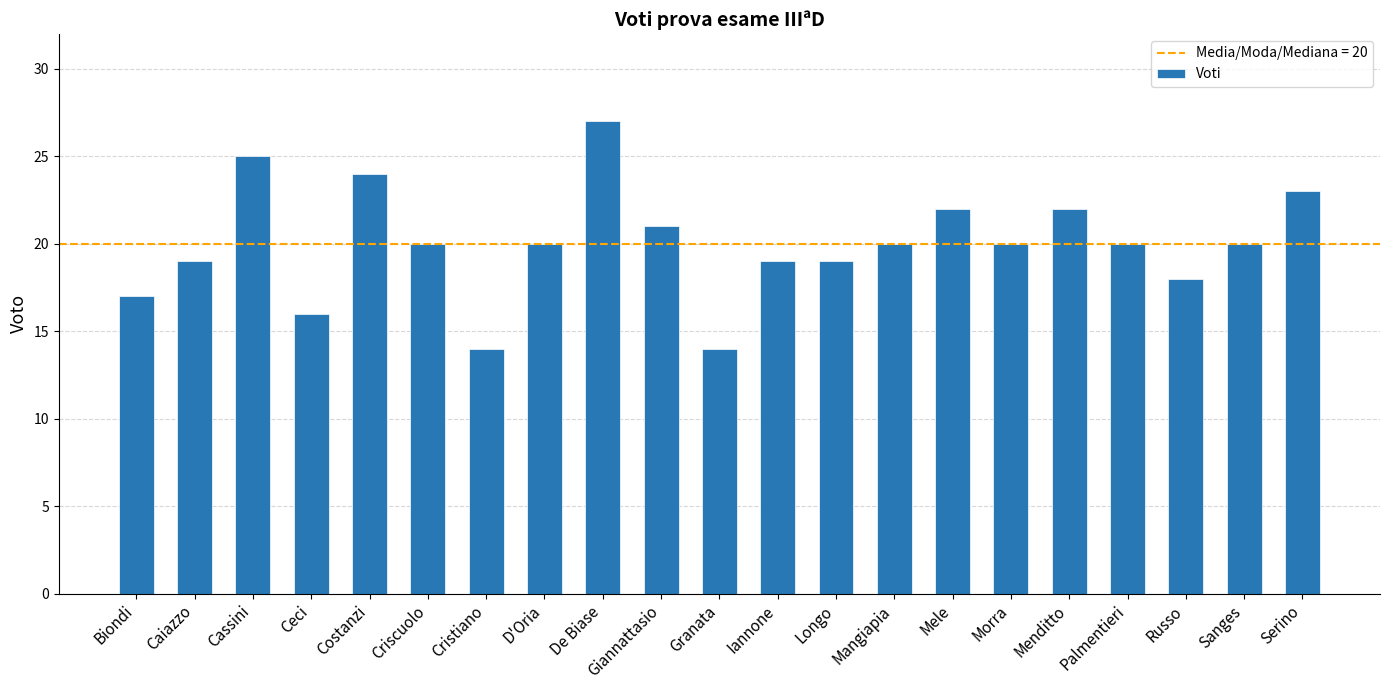

What is the ratio of the value at Palmentieri to the value at Mele?

0.9